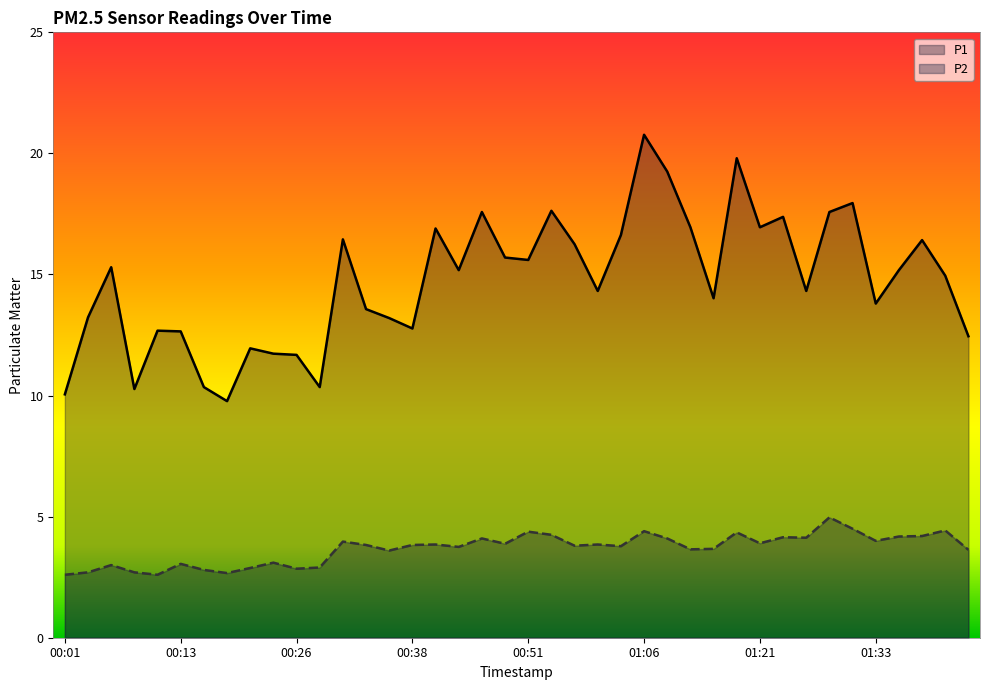

True or false: P1 and P2 cross at least once.

False